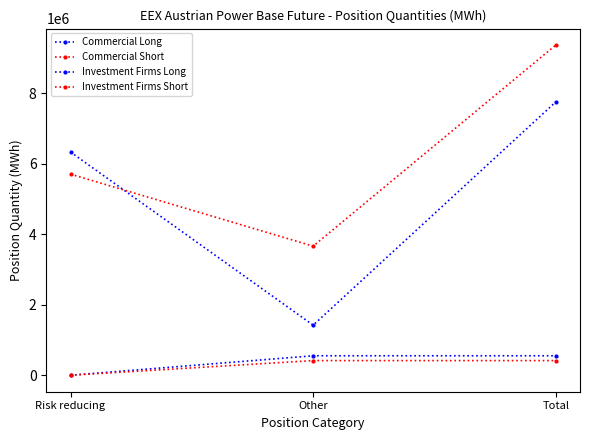

How many values in the Investment Firms Long series are below 551422?

1